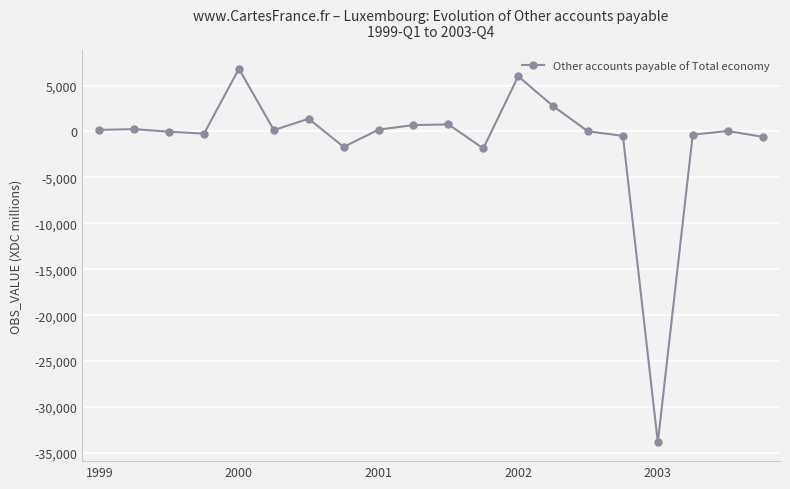

What is the maximum value shown in the chart?

6824.0